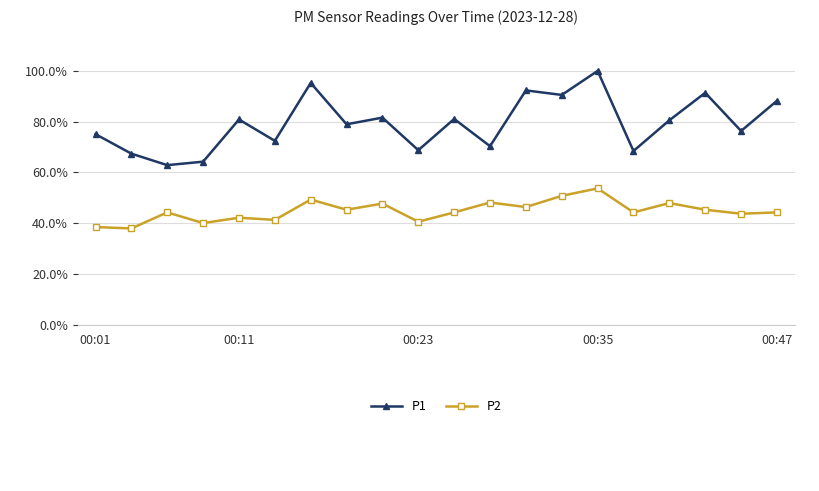

At how many categories does at least one series exceed 0?

20